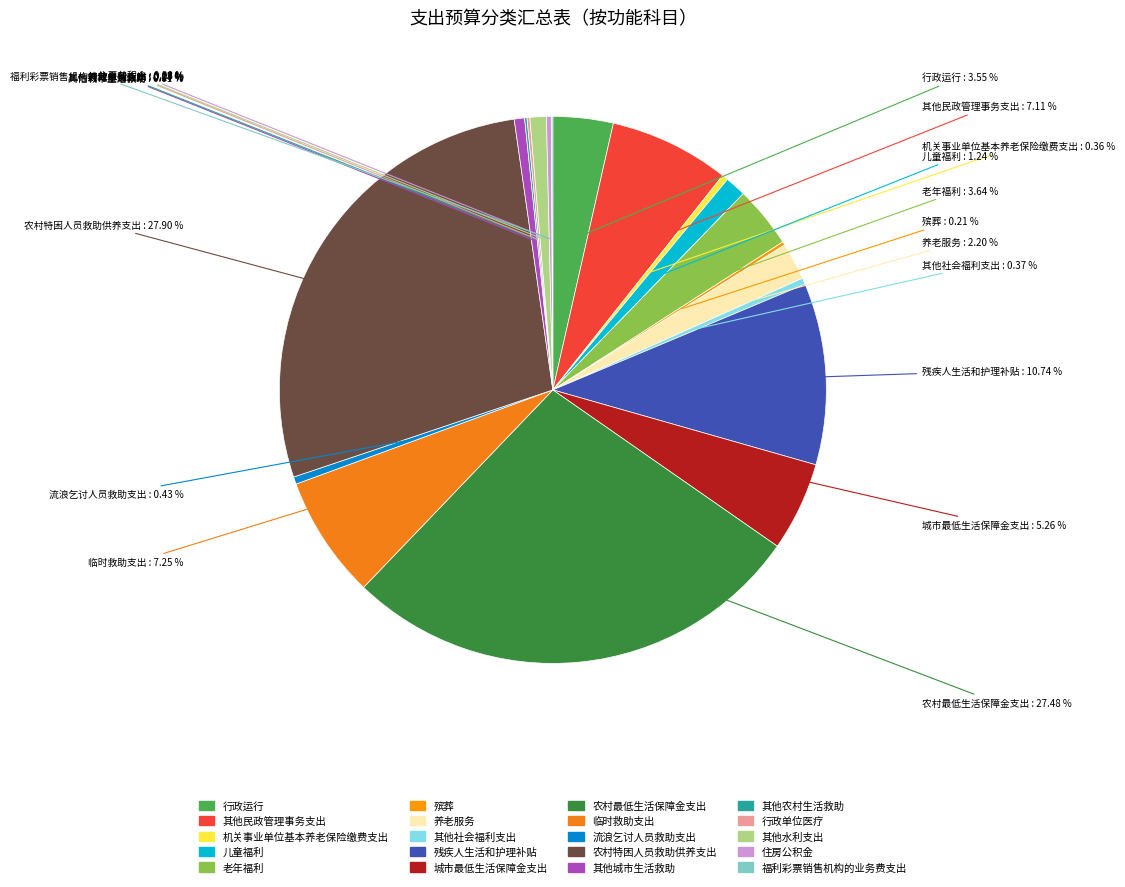

Is there a majority slice in this chart?

No